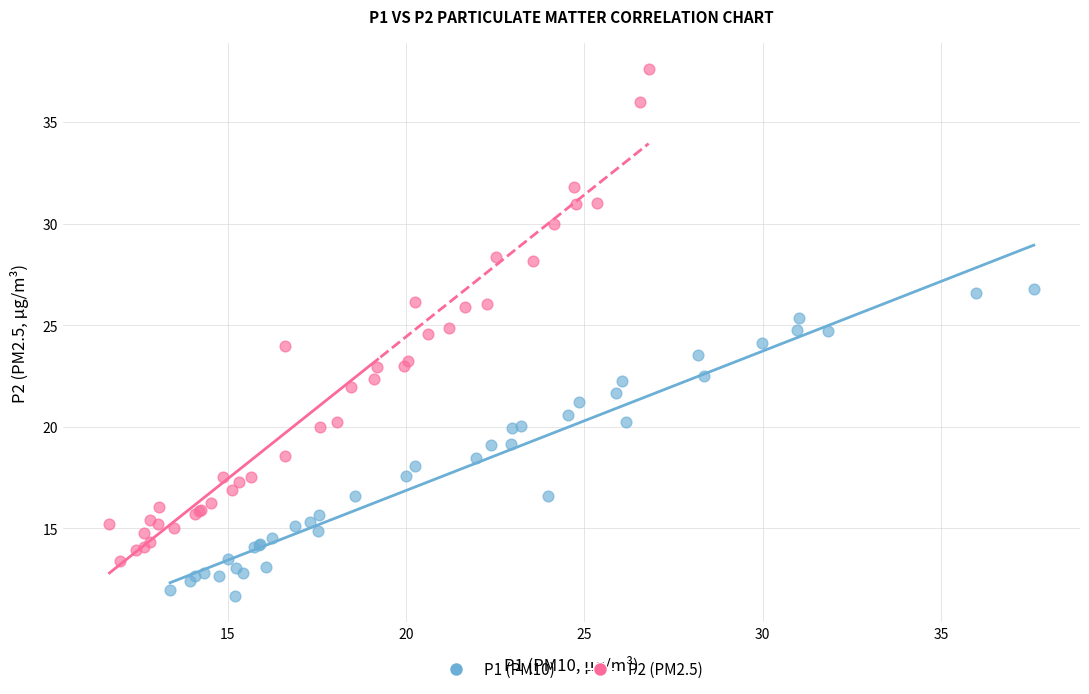

Which series reaches the maximum Y coordinate?

P2 (PM2.5)